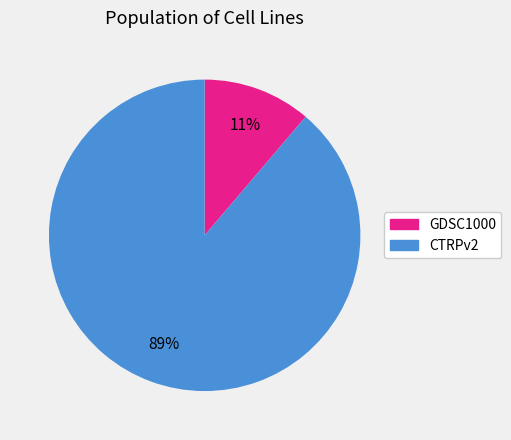

Is GDSC1000 the majority of the pie?

No